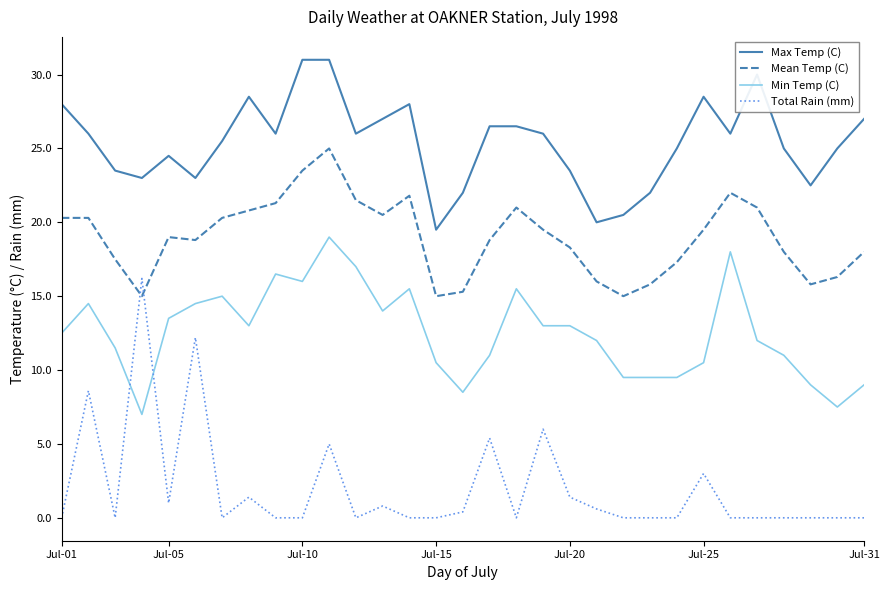

What is the lowest value of the Mean Temp (C) series?

15.0